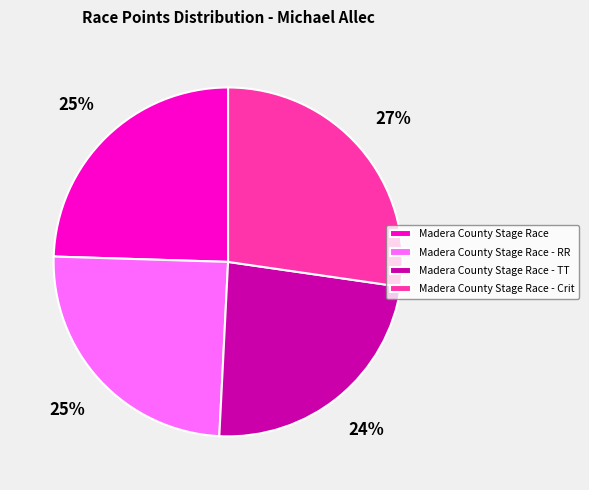

Approximately how many times larger is the value at Madera County Stage Race - TT compared to Madera County Stage Race?

1.0